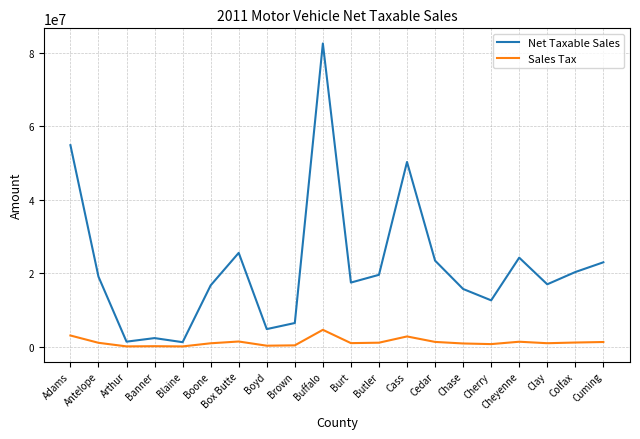

Is this an area chart (filled region under the line)?

No